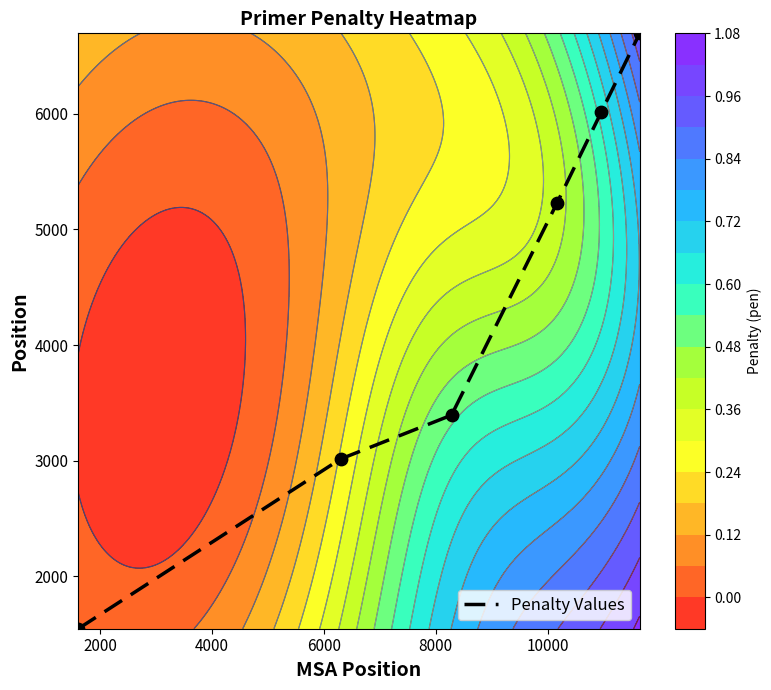

What is the sum of all values?

25898